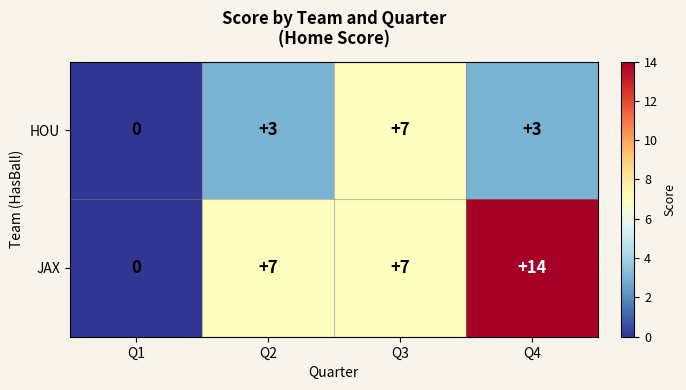

Between Q3 and Q4, which series saw the biggest shift?

JAX